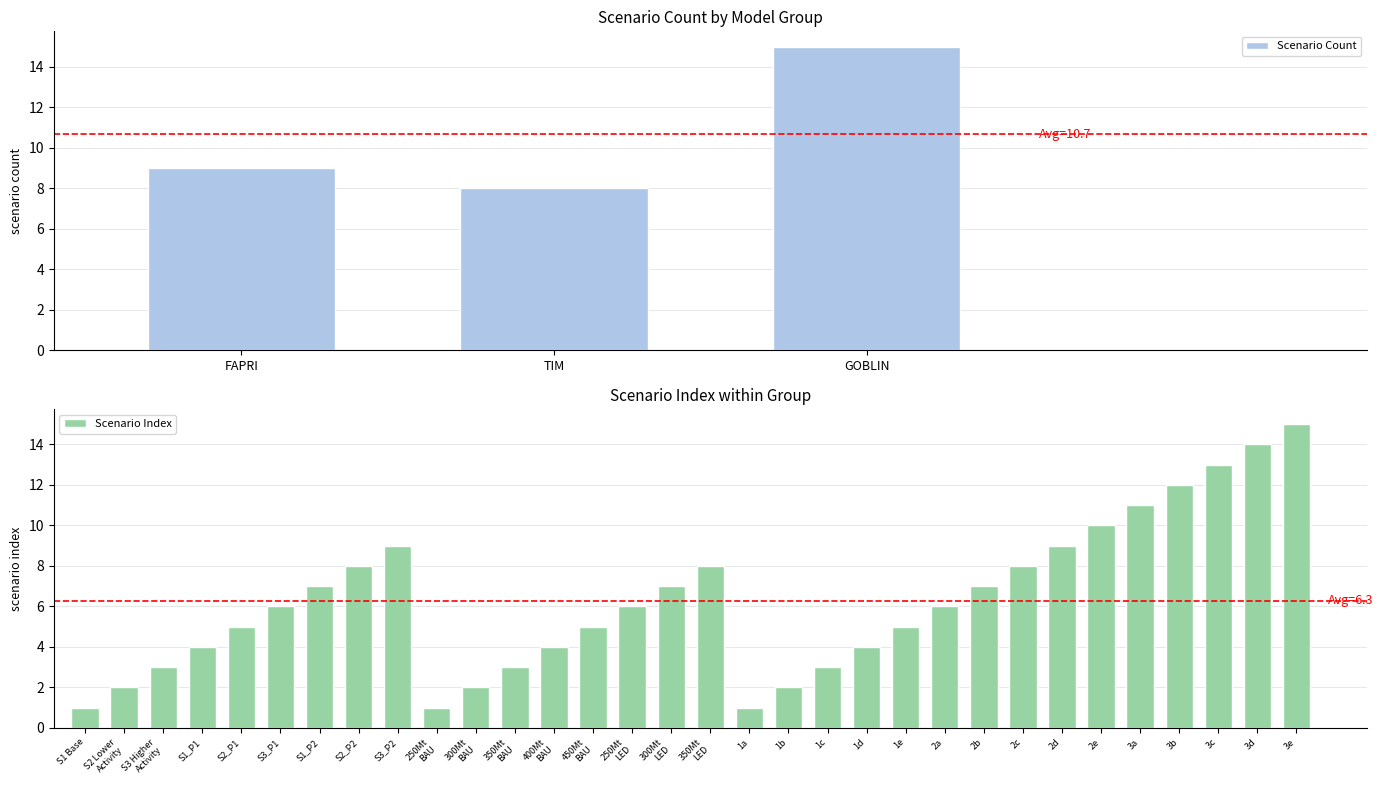

Is it true that Scenario Count equals 15 at FAPRI?

False